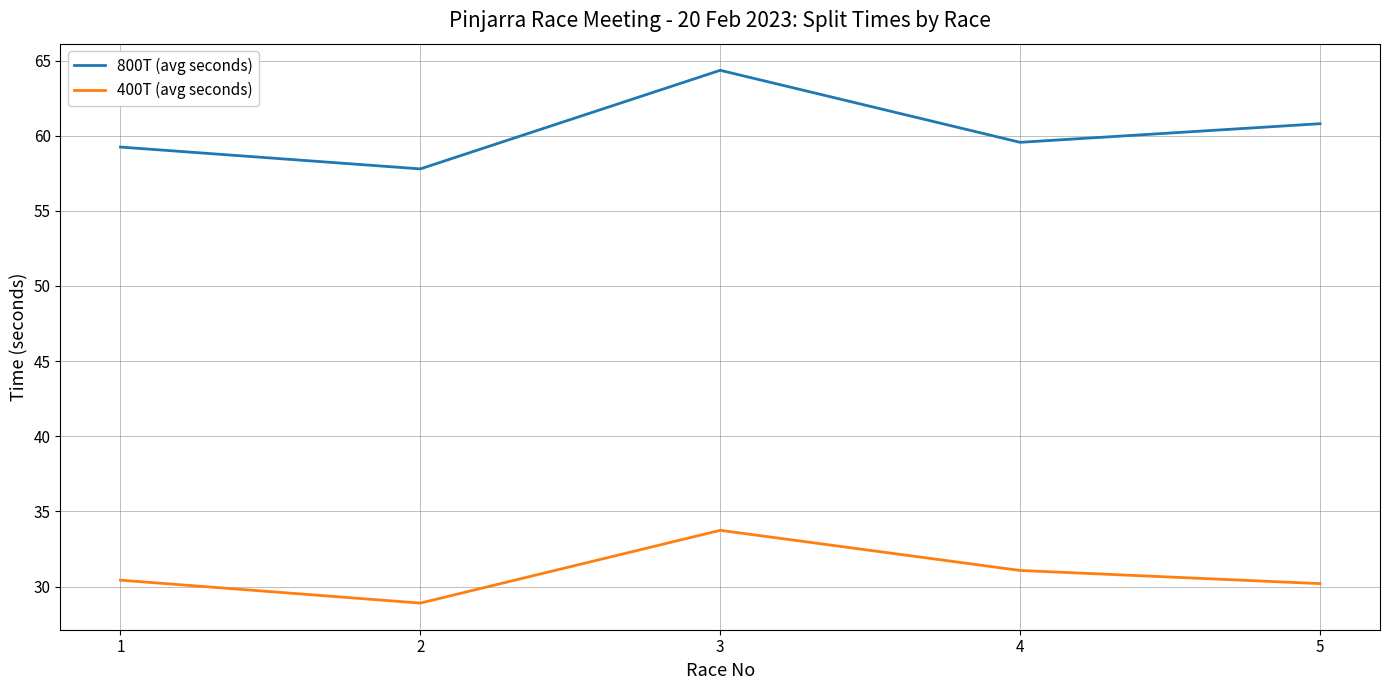

What is the sum of all 800T (avg seconds) values?

301.7